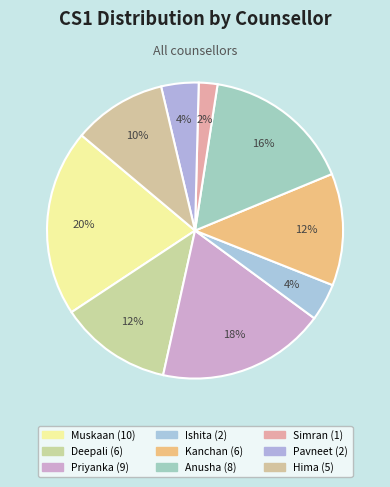

Which slice is the smallest?

Simran Kaur